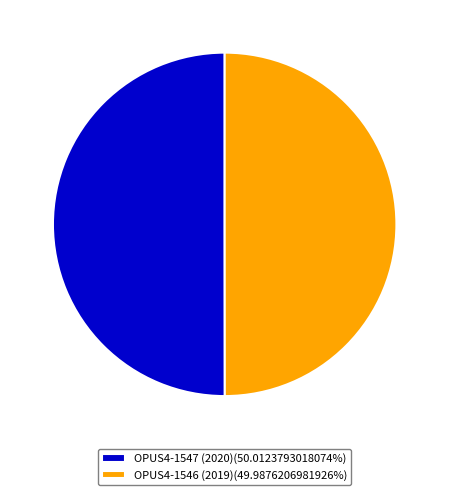

Count the number of slices in the pie.

2